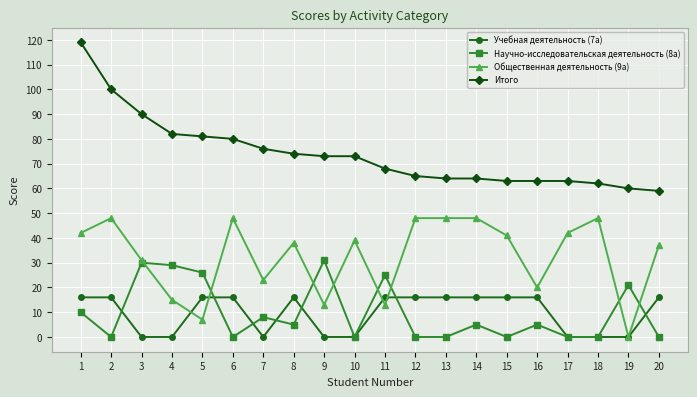

What is the total value across all series at 16?

104